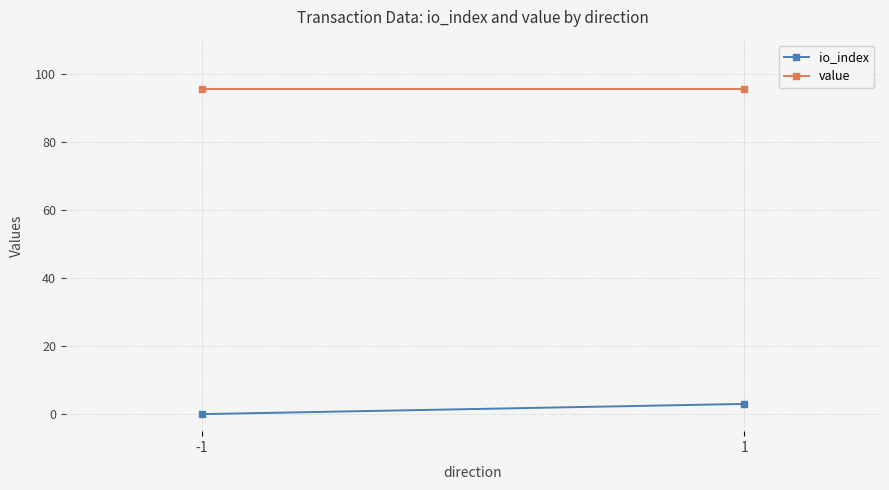

Reading left to right, transcribe all the data shown in this chart.

io_index: -1=0.0	1=3.0
value: -1=95.4	1=95.4